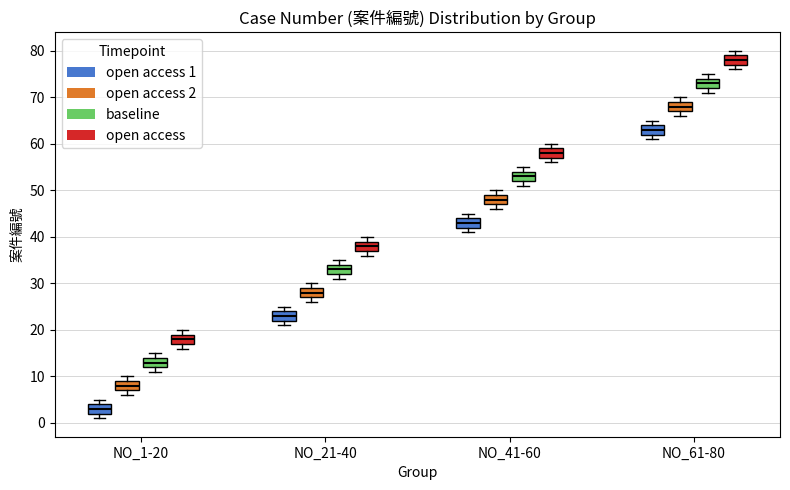

Where is the lower edge of the box for NO_41-60 (open access) on the y-axis? The values are not printed on the chart, so give them approximately, as read against the axis.

57